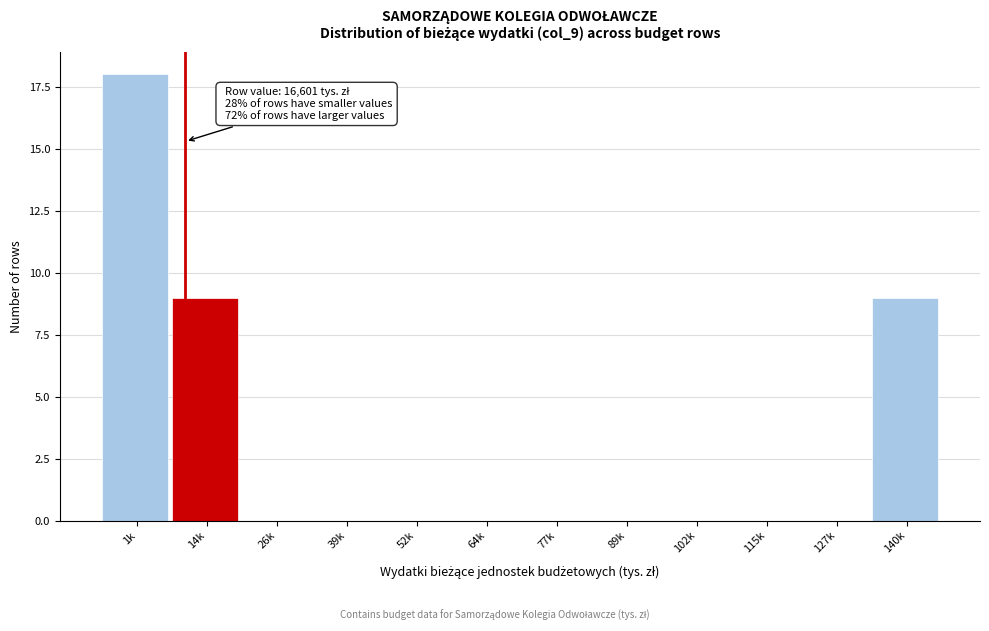

Reading left to right, list all the values displayed in this chart.

1k=18	14k=9	26k=0	39k=0	52k=0	64k=0	77k=0	89k=0	102k=0	115k=0	127k=0	140k=9